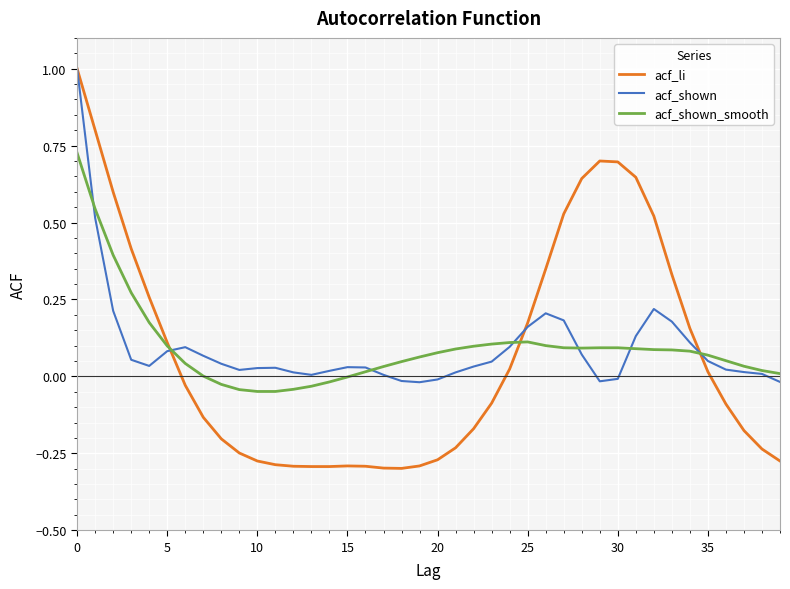

What is the maximum value for acf_li?

1.0